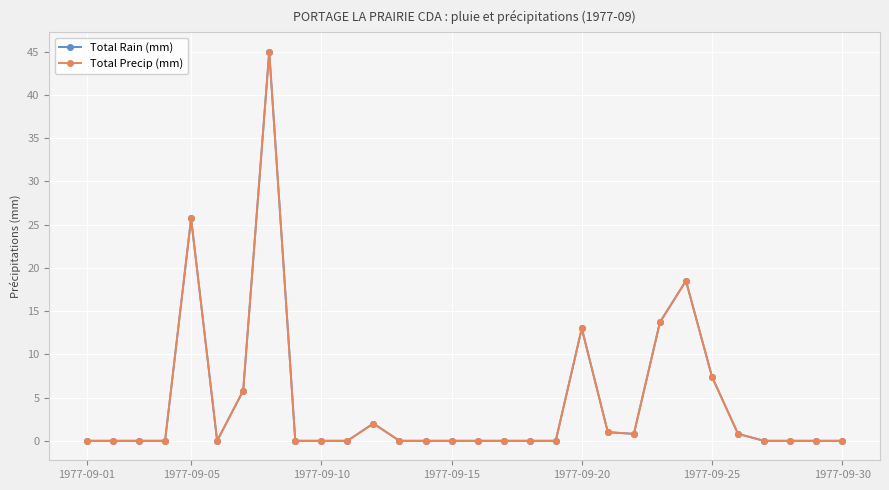

Is this an area chart (filled region under the line)?

No